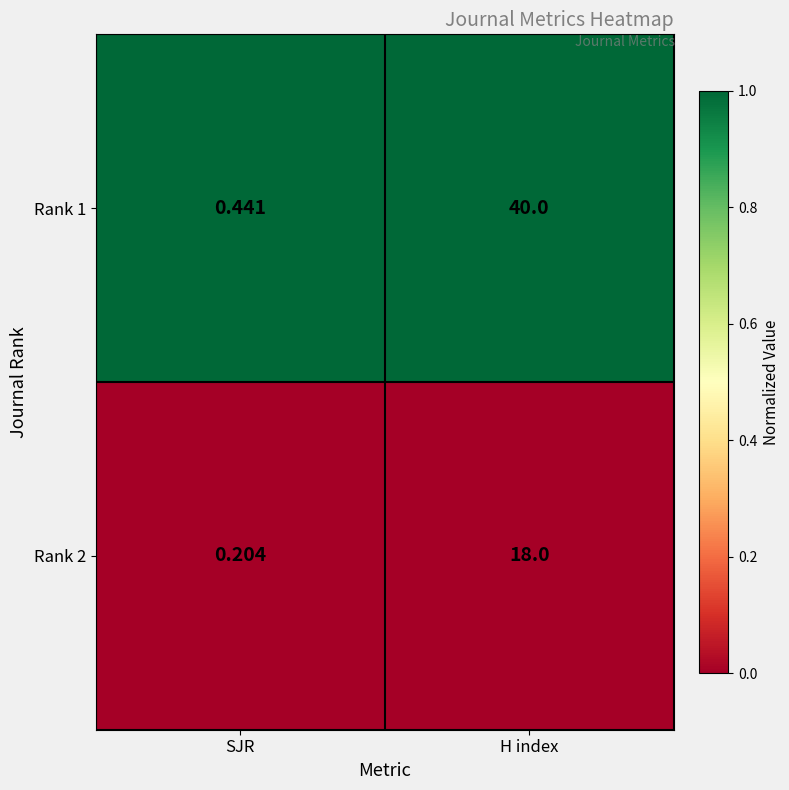

List the series in order of their peak value, lowest first.

Rank 2, Rank 1